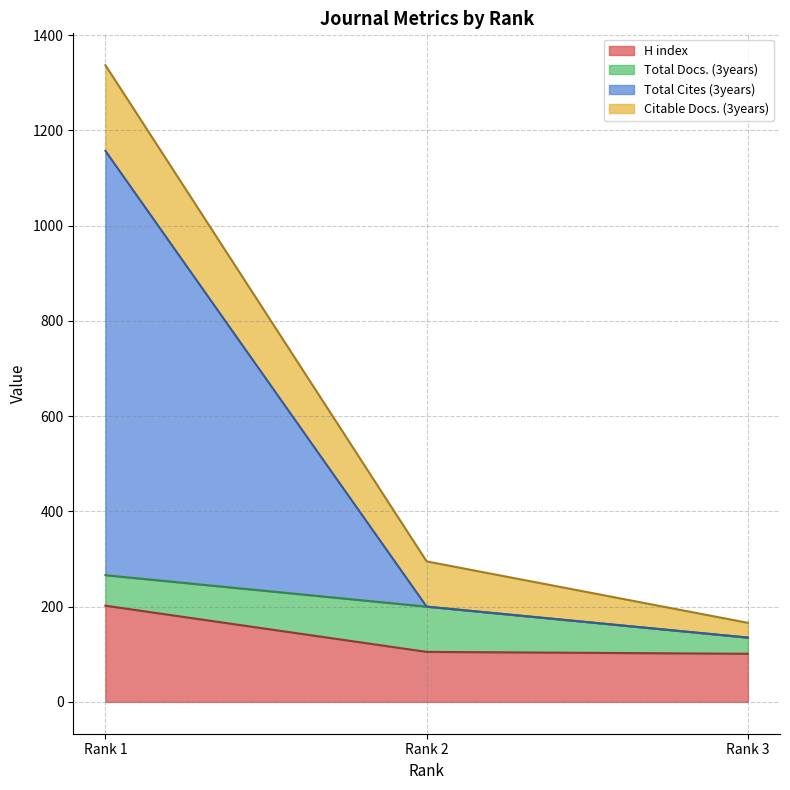

How many lines are shown in the chart?

4